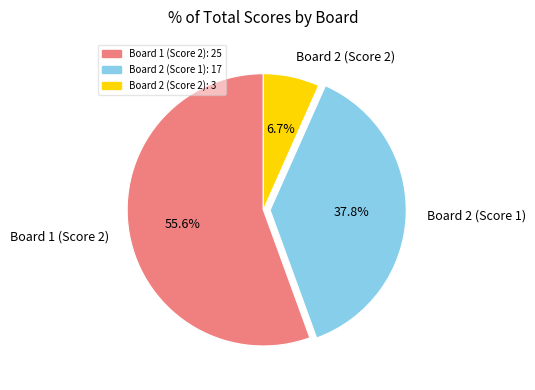

To the nearest percent, what is the combined percentage of Board 2 (Score 2) and Board 1 (Score 2)?

62%